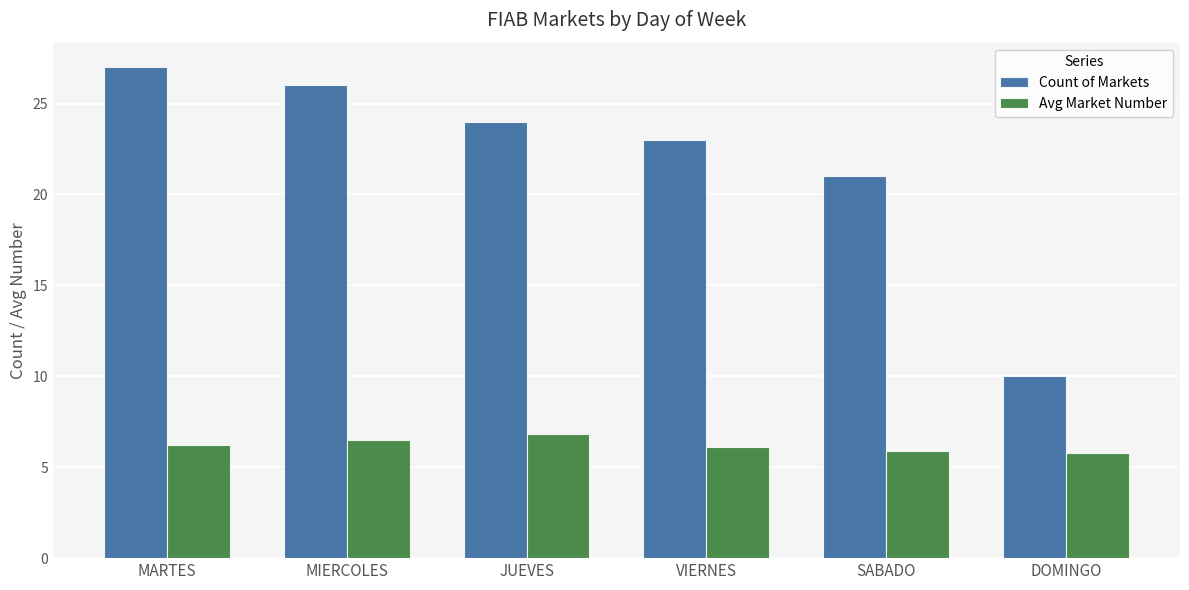

How many series are shown in this chart?

2